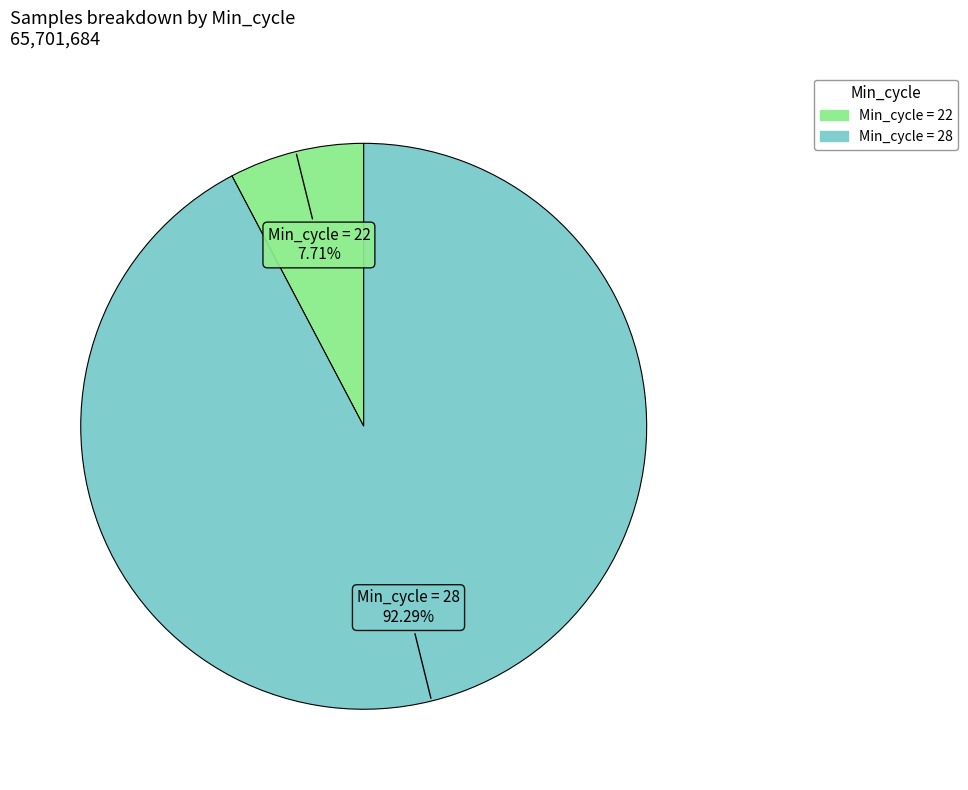

To the nearest percent, what is the average slice percentage?

50%